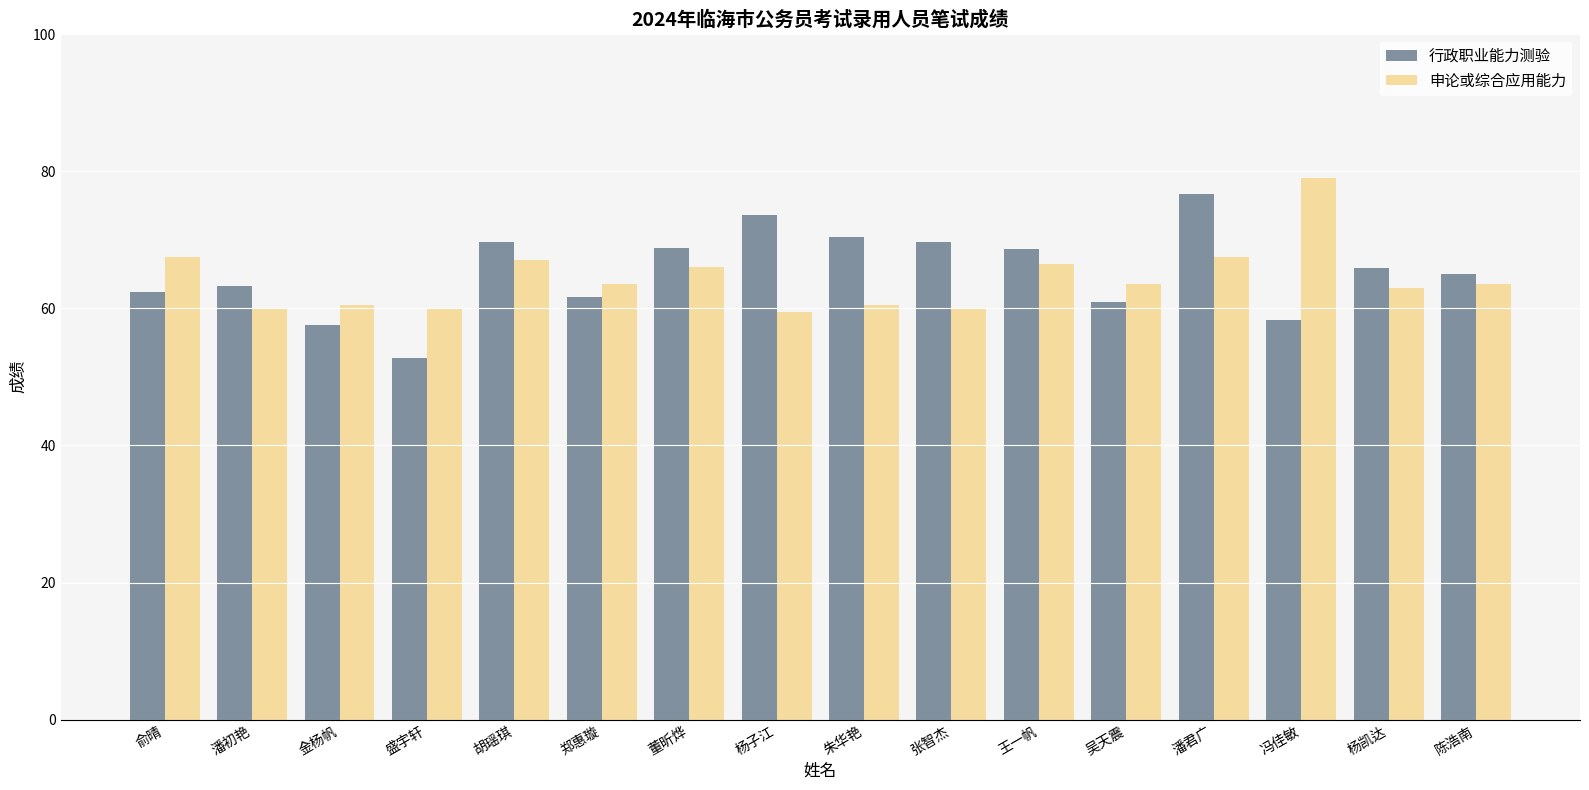

What is the sum of all 行政职业能力测验 values?

1045.0